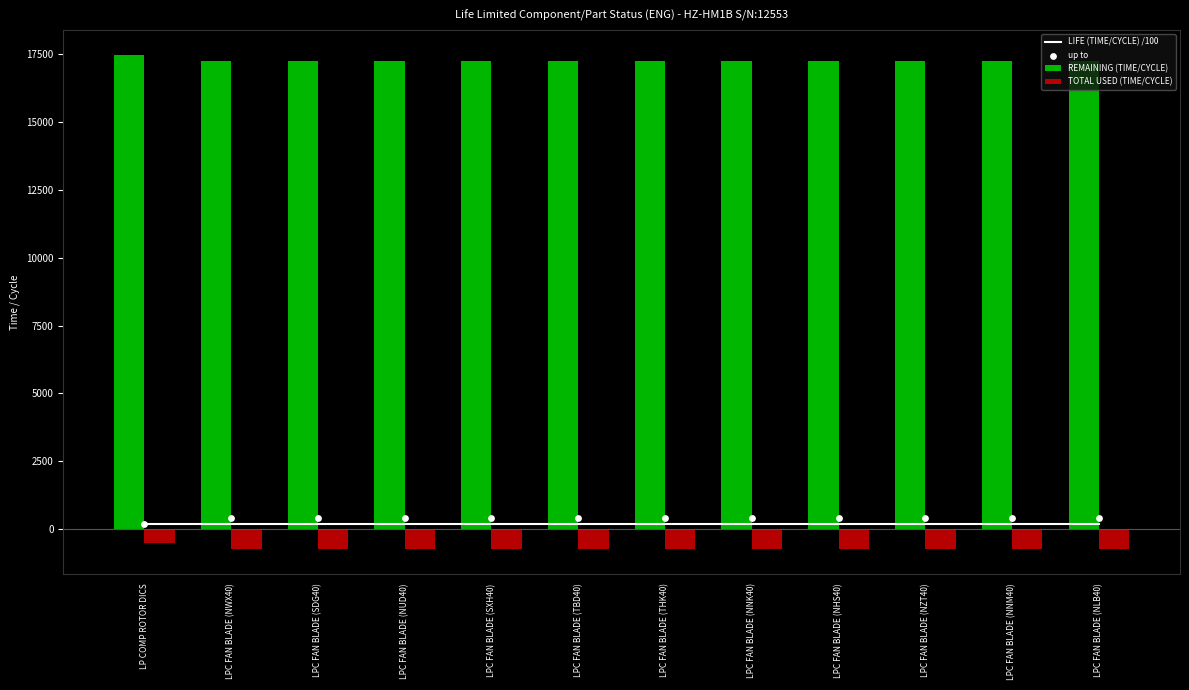

Which series has the largest Y range (max minus min)?

REMAINING (TIME/CYCLE)